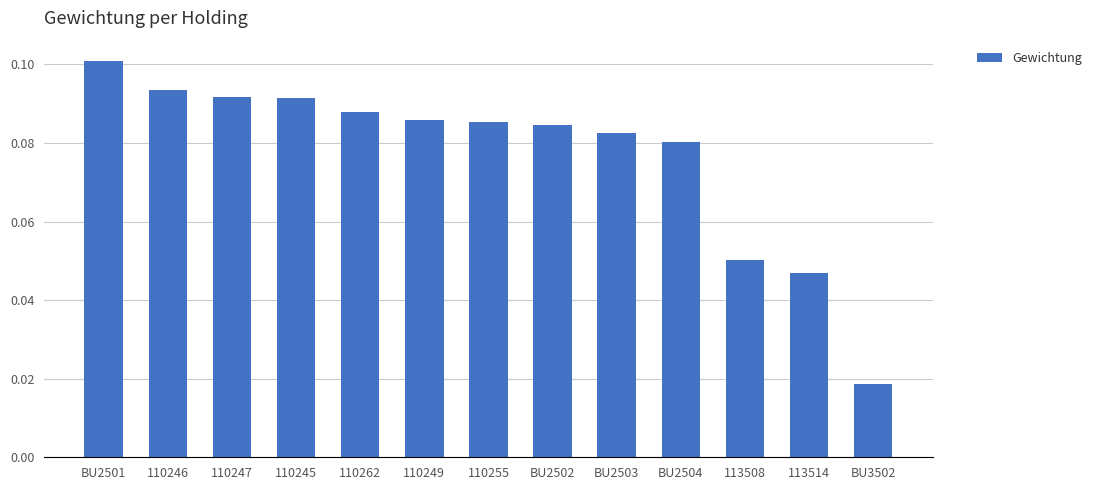

How many values are between 0 and 1?

13